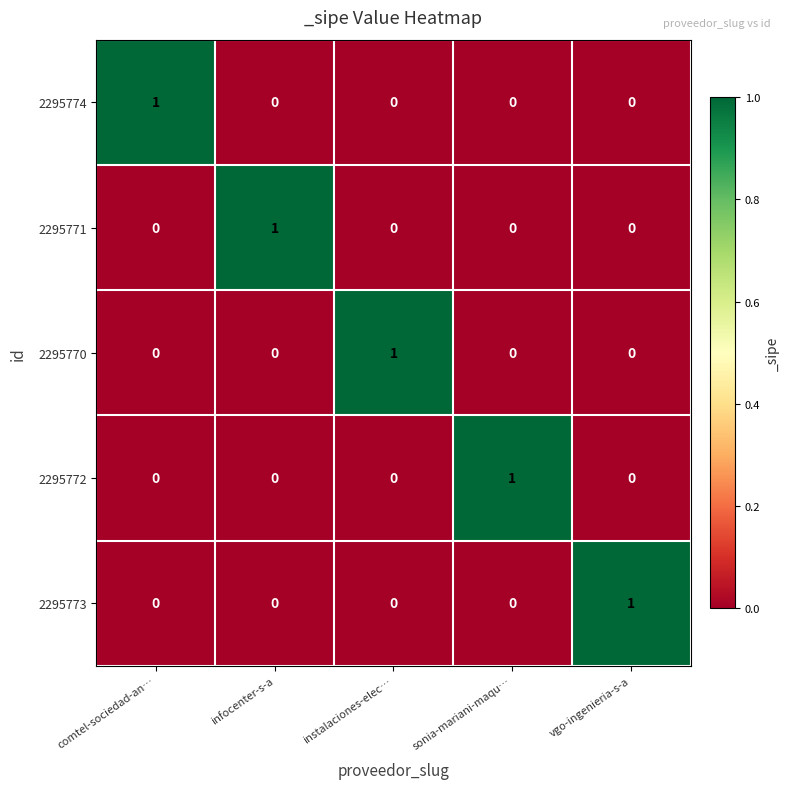

Reading right to left, transcribe all the data shown in this chart.

2295774: vgo-ingenieria-s-a=0	sonia-mariani-maqu…=0	instalaciones-elec…=0	infocenter-s-a=0	comtel-sociedad-an…=1
2295771: vgo-ingenieria-s-a=0	sonia-mariani-maqu…=0	instalaciones-elec…=0	infocenter-s-a=1	comtel-sociedad-an…=0
2295770: vgo-ingenieria-s-a=0	sonia-mariani-maqu…=0	instalaciones-elec…=1	infocenter-s-a=0	comtel-sociedad-an…=0
2295772: vgo-ingenieria-s-a=0	sonia-mariani-maqu…=1	instalaciones-elec…=0	infocenter-s-a=0	comtel-sociedad-an…=0
2295773: vgo-ingenieria-s-a=1	sonia-mariani-maqu…=0	instalaciones-elec…=0	infocenter-s-a=0	comtel-sociedad-an…=0